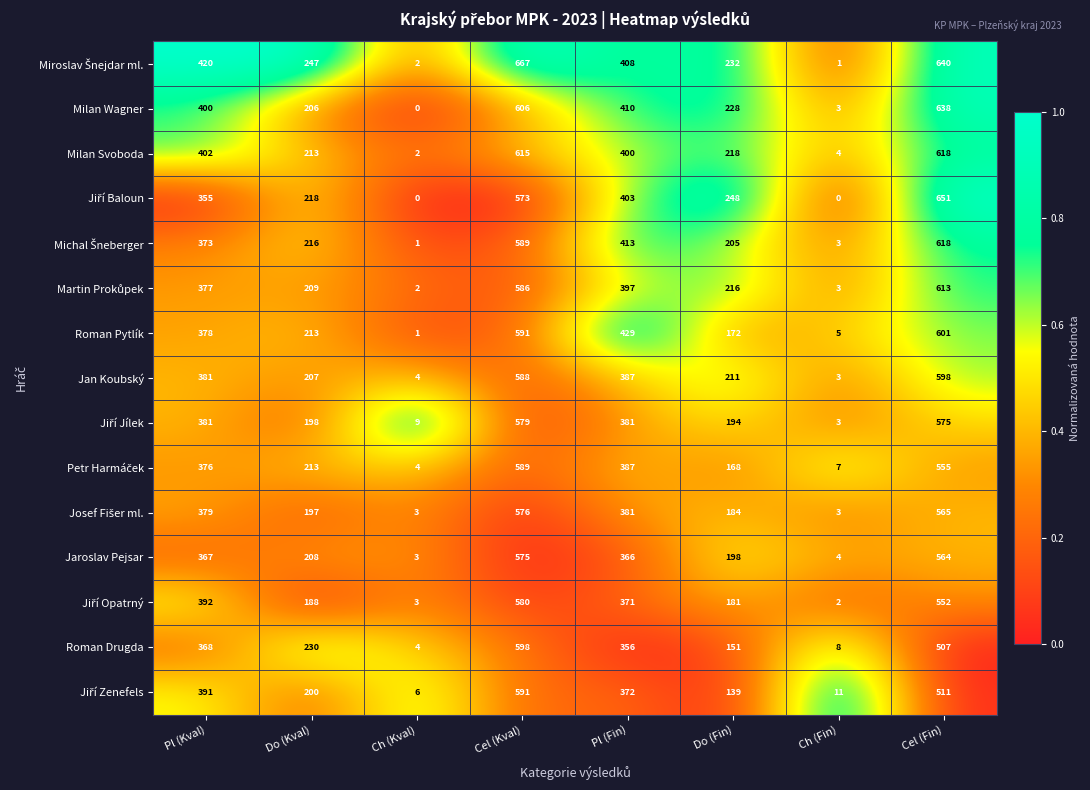

What is the sum of the Milan Svoboda values at Do (Fin) and Ch (Fin)?

222